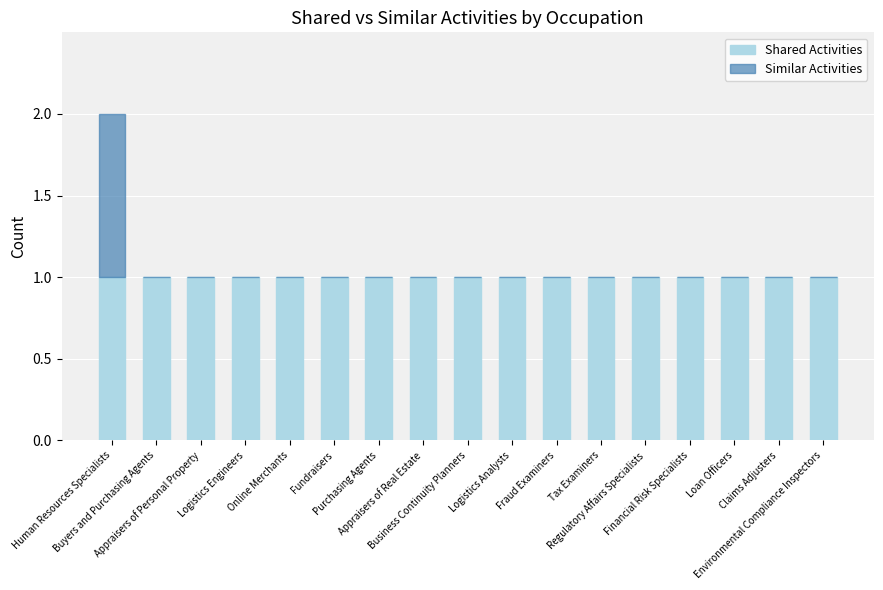

How many data points does each series have?

17